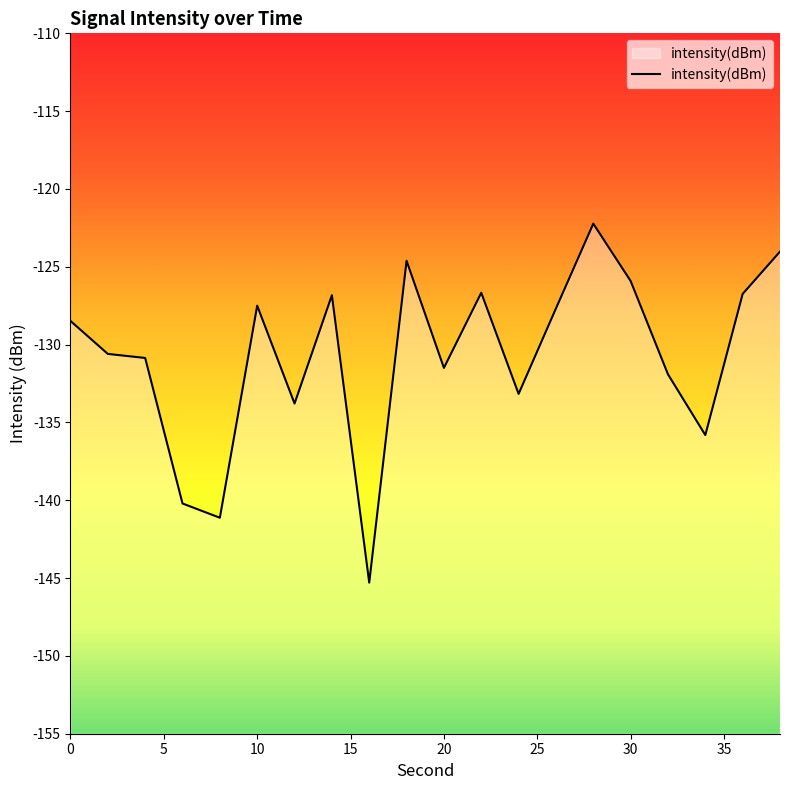

Where does the data first go above -128?

10